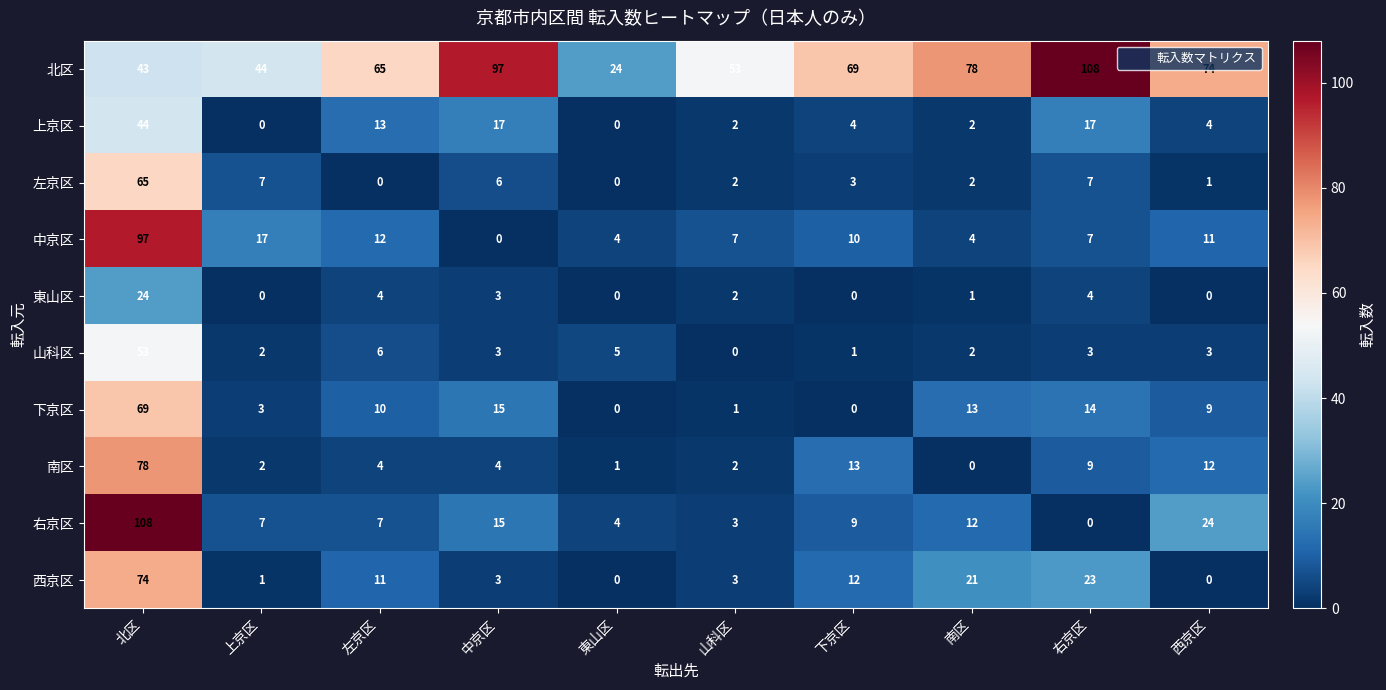

What is the sum of all 東山区 values?

38